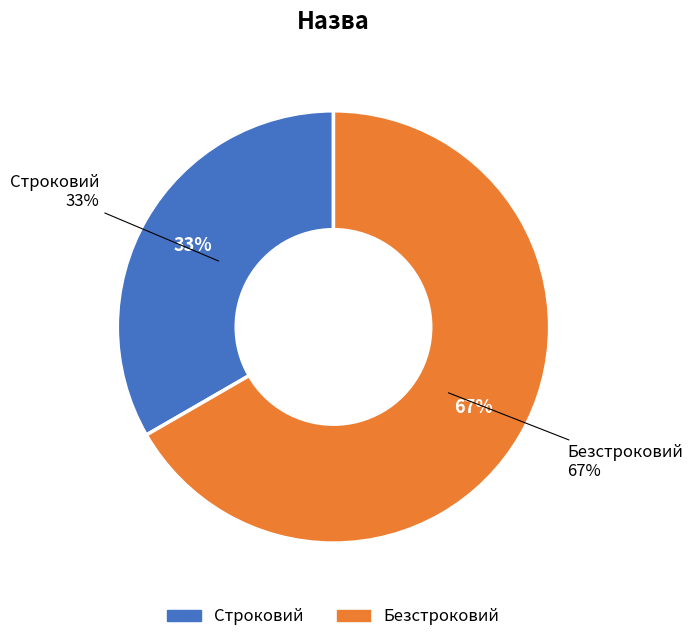

Which has a higher value, Строковий or Безстроковий?

Безстроковий